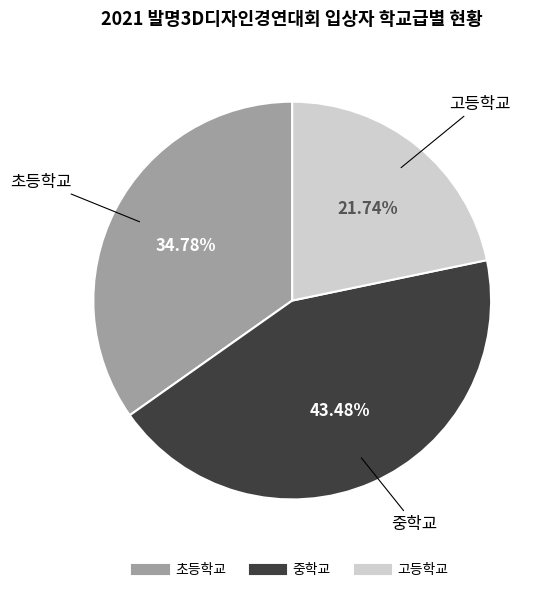

To the nearest percent, what is the difference between the largest and smallest slice percentages?

22%